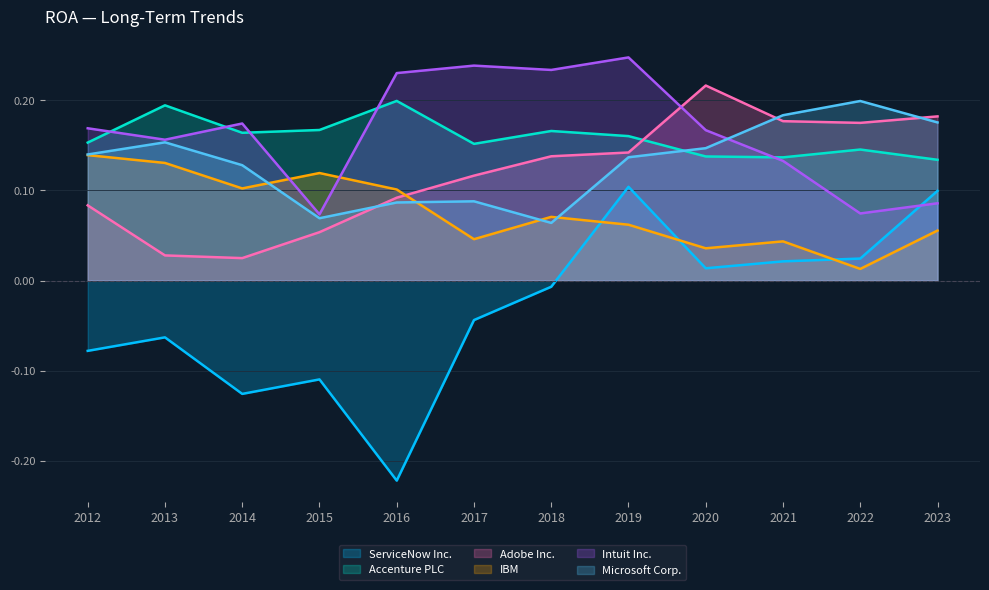

What is the maximum value shown in the chart?

0.2